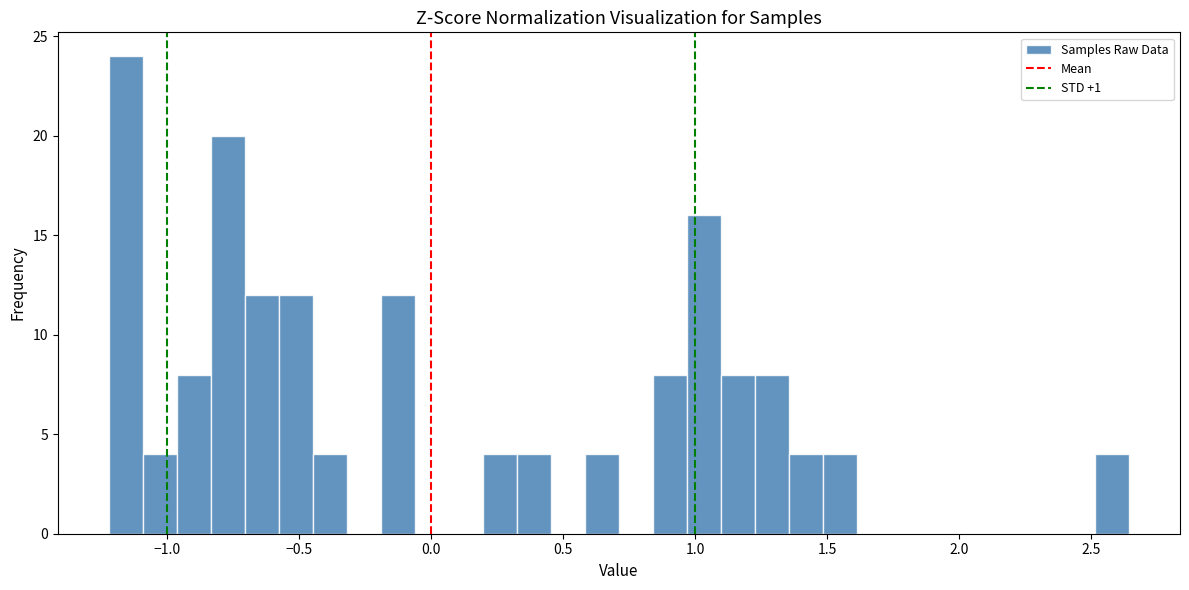

Read against the x-axis, roughly where is the centre of the tallest bar?

-1.15